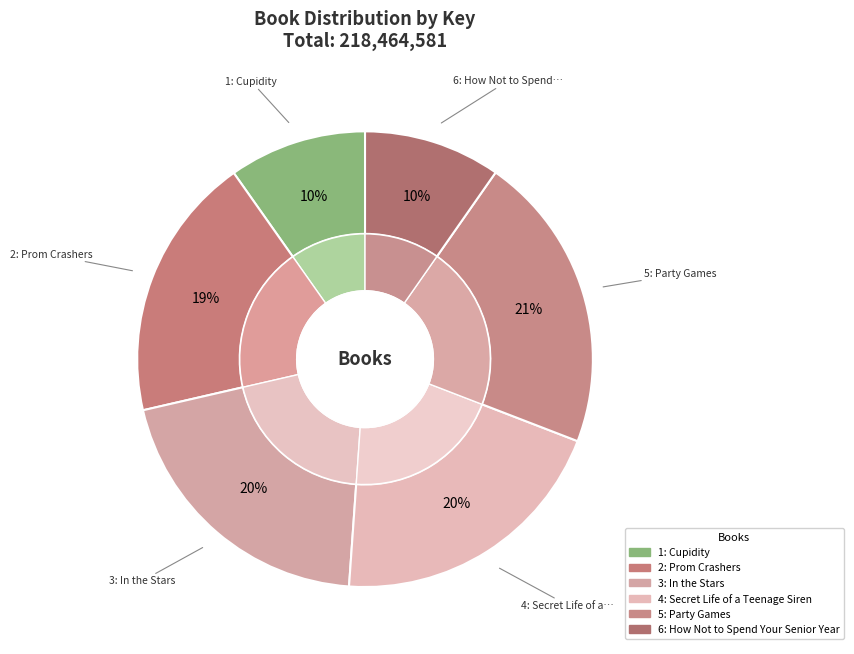

What is the ratio of the value at Secret Life of a Teenage Siren to the value at In the Stars?

1.0